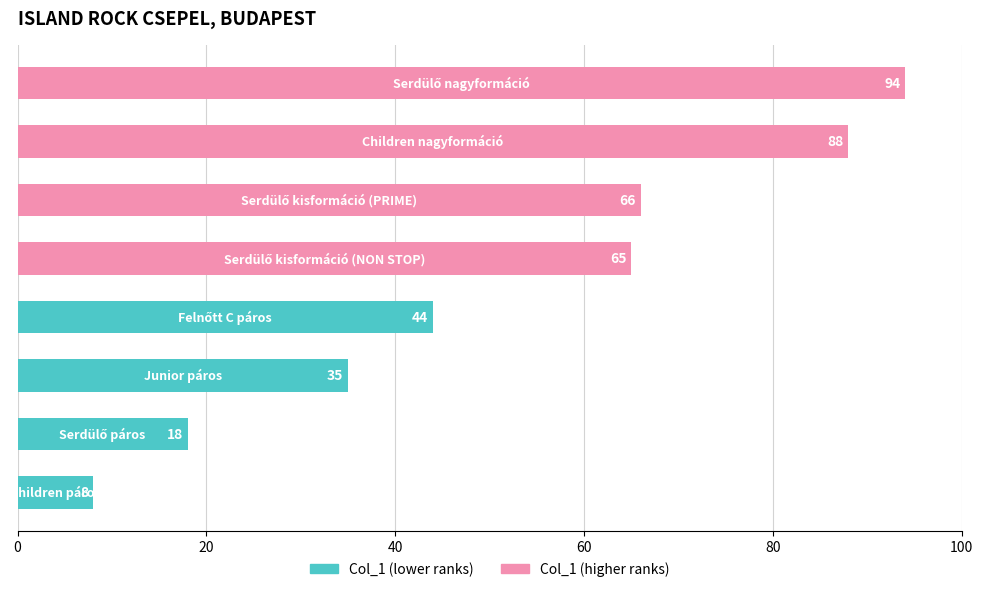

What is the sum of all values?

418